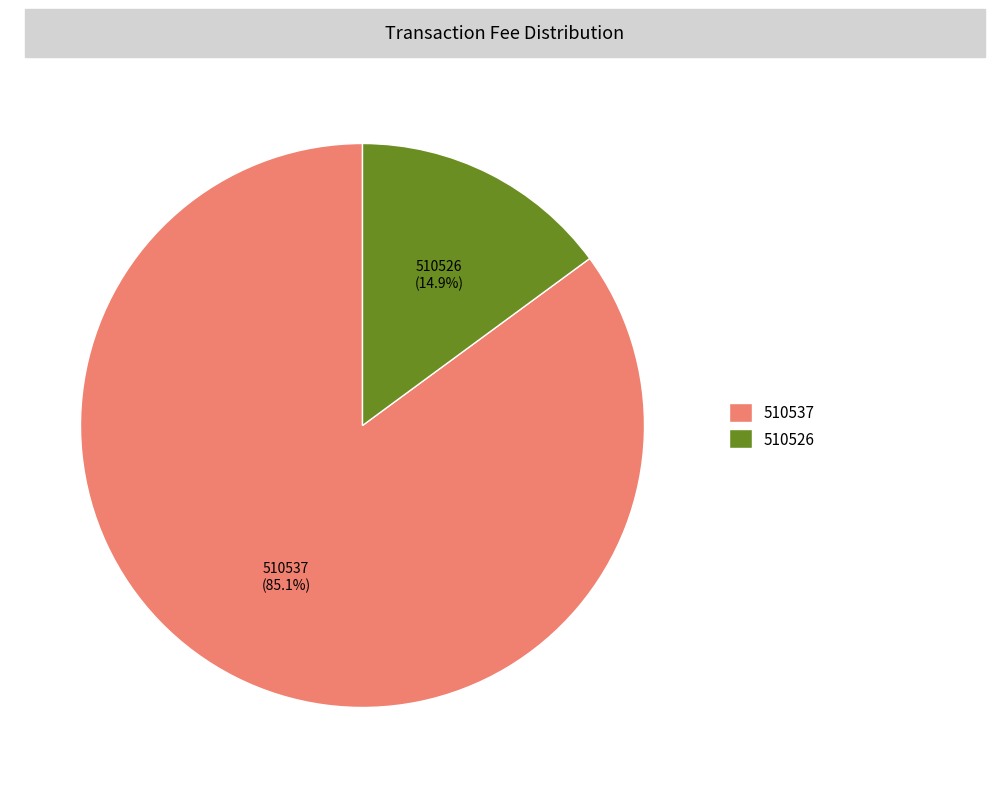

What is the ratio of the value at 510526 to the value at 510537?

0.2